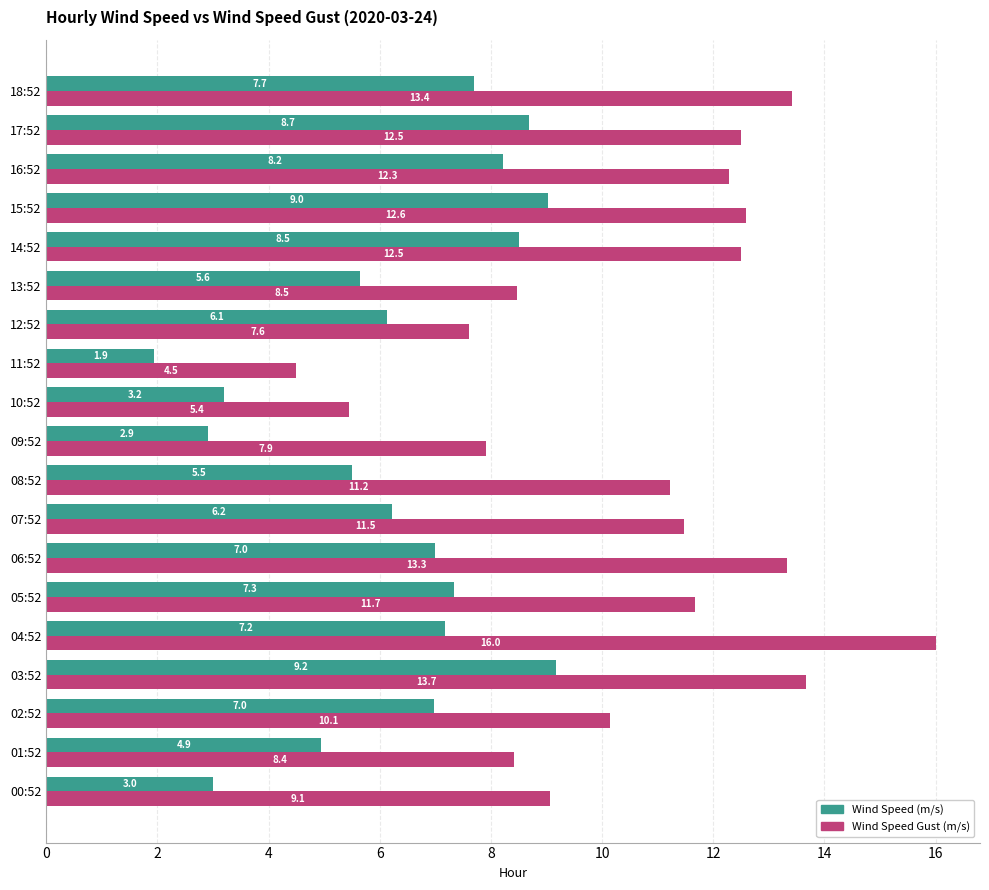

At which category is the sum across all series the highest?

04:52